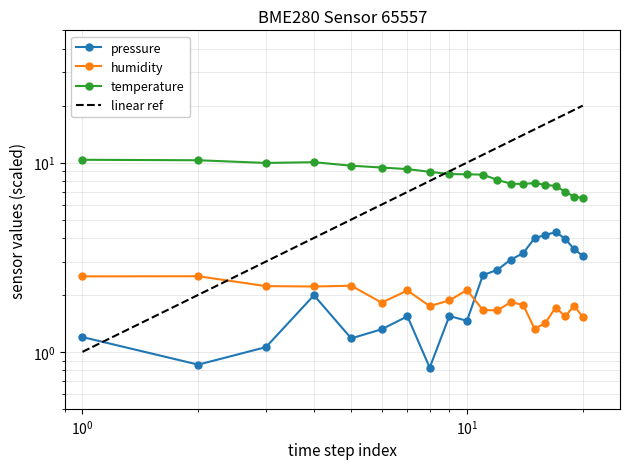

True or false: temperature has a value of 2.9 at 10.

False